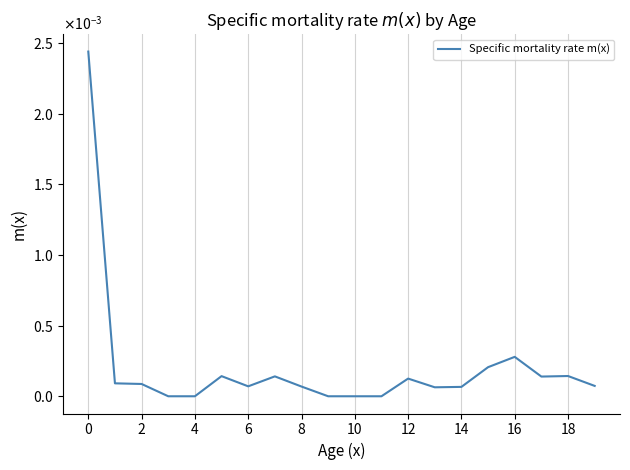

Is this an area chart (filled region under the line)?

No